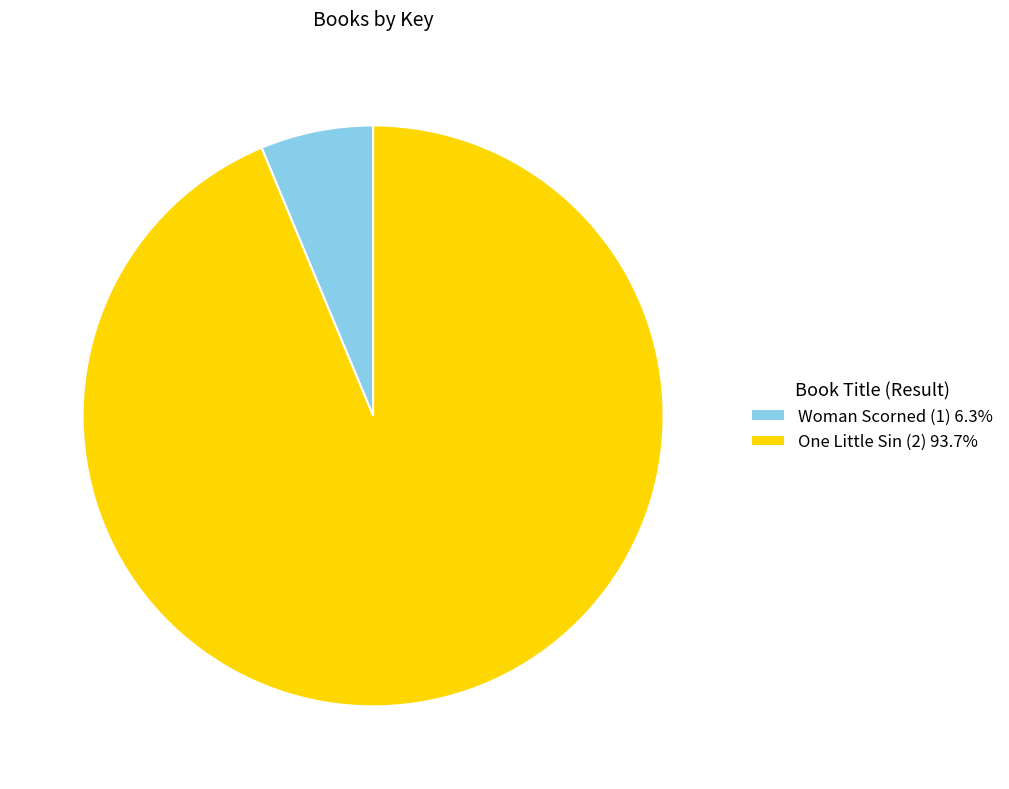

What is the largest slice in the pie chart?

One Little Sin (2)